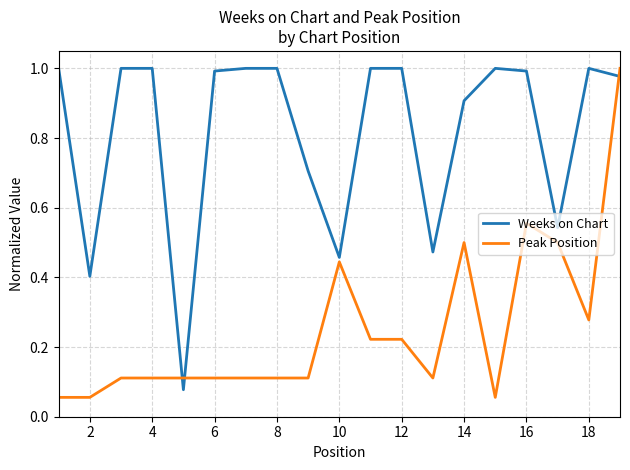

Which series ends up on top after the final intersection of Peak Position and Weeks on Chart?

Peak Position